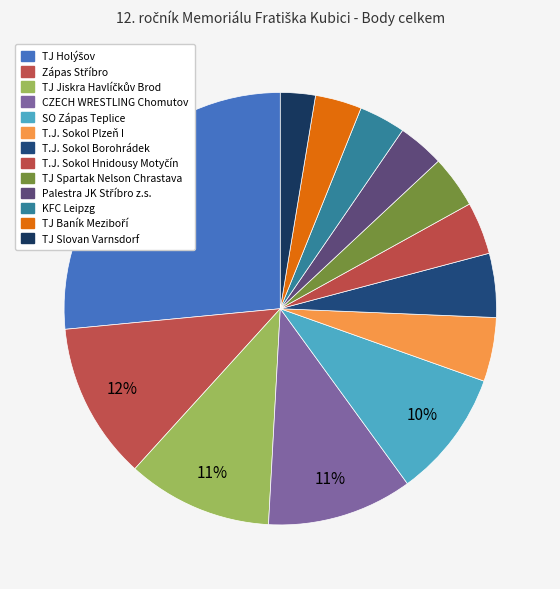

Does TJ Spartak Nelson Chrastava account for over 50% of the chart?

No